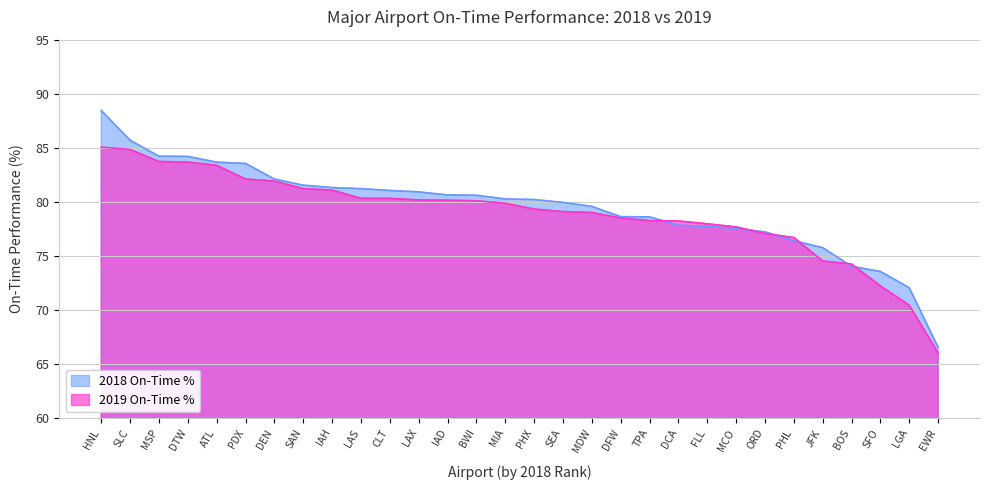

What are all the series names shown in the legend?

2018 On-Time %, 2019 On-Time %